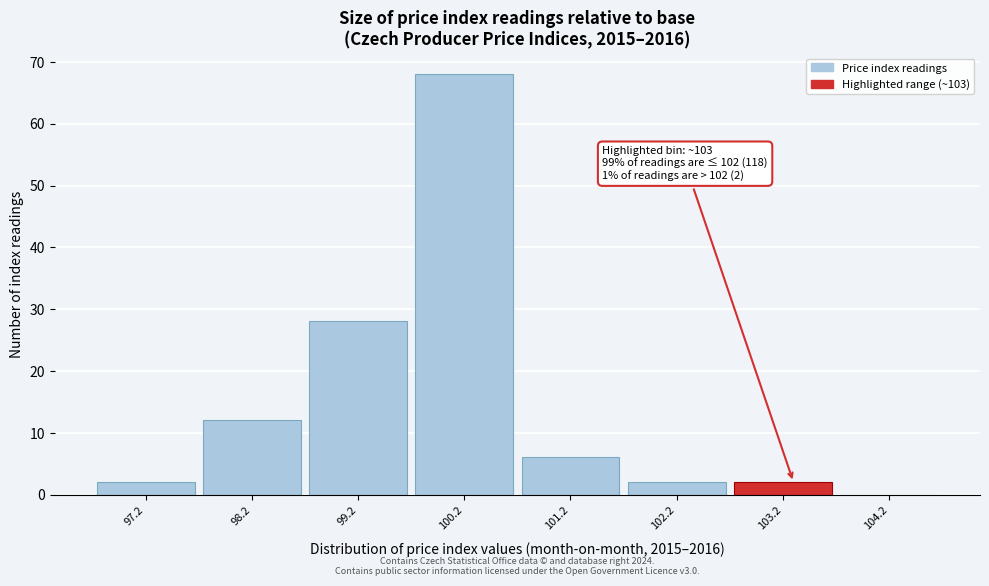

Over which range of the x-axis is the bar tallest?

99.7 to 100.7